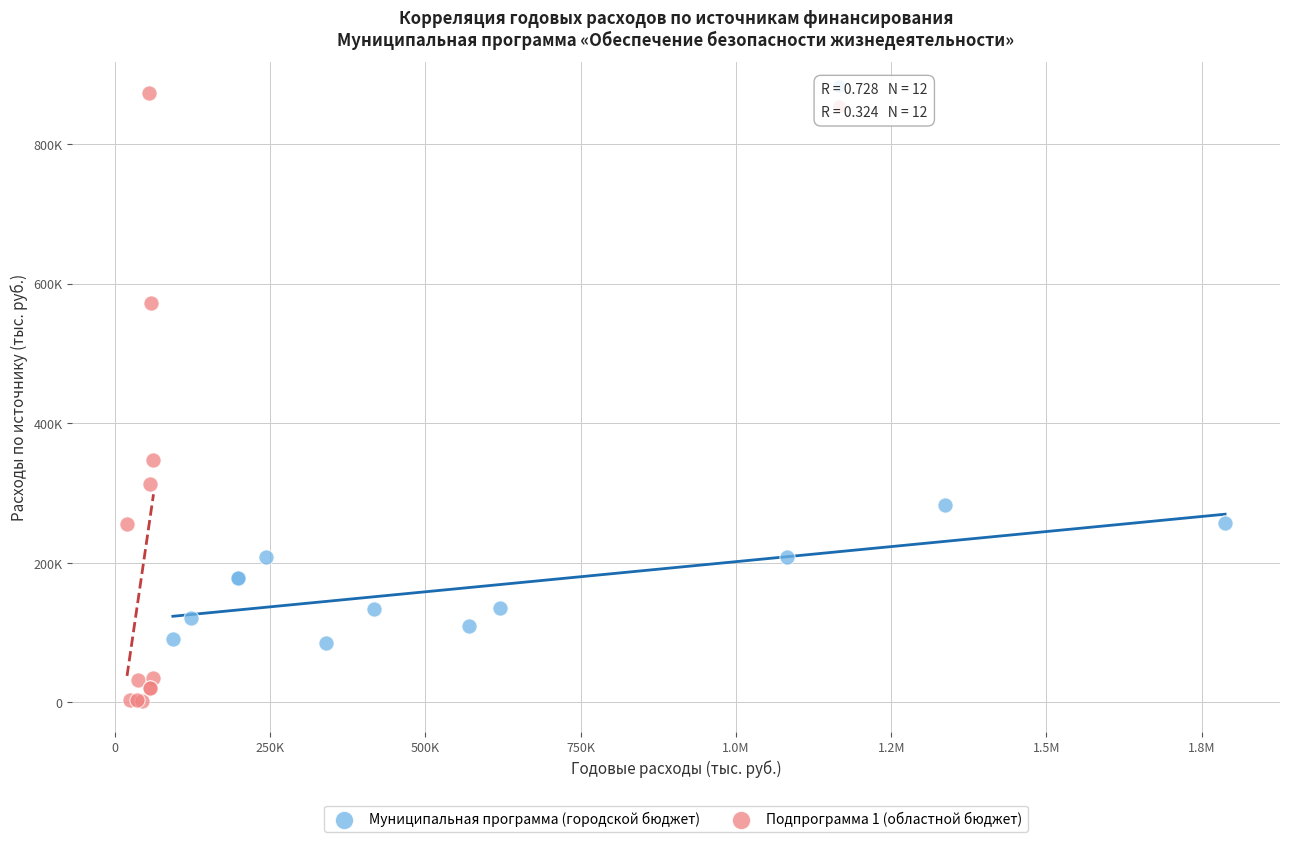

What are all the series names shown in the legend?

Муниципальная программа (городской бюджет), Подпрограмма 1 (областной бюджет)